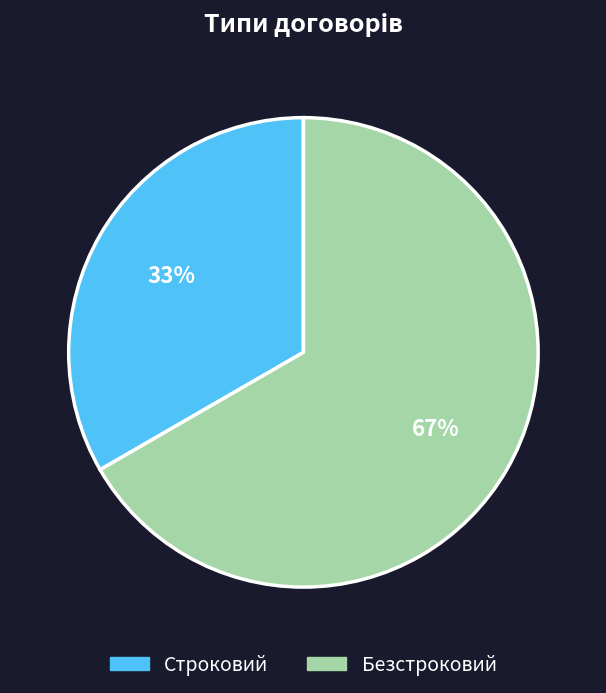

The Безстроковий slice represents 67% of the pie. True or false?

True